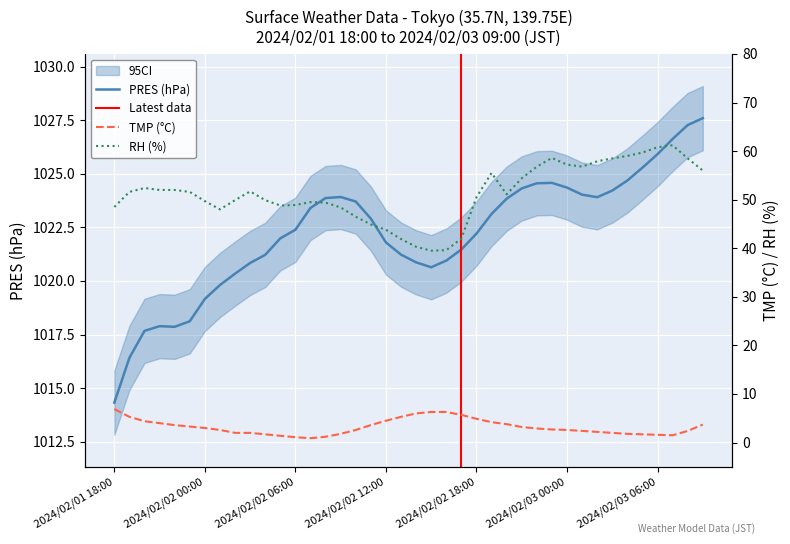

The value of RH at 2024/02/01 18:00 is 48.5. True or false?

True